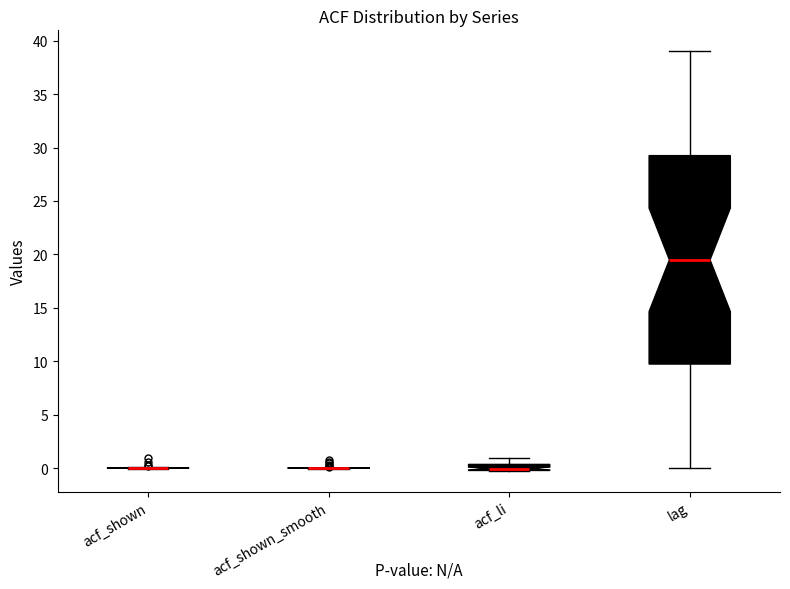

Comparing the boxes themselves (not the whiskers), which one is the tallest?

lag